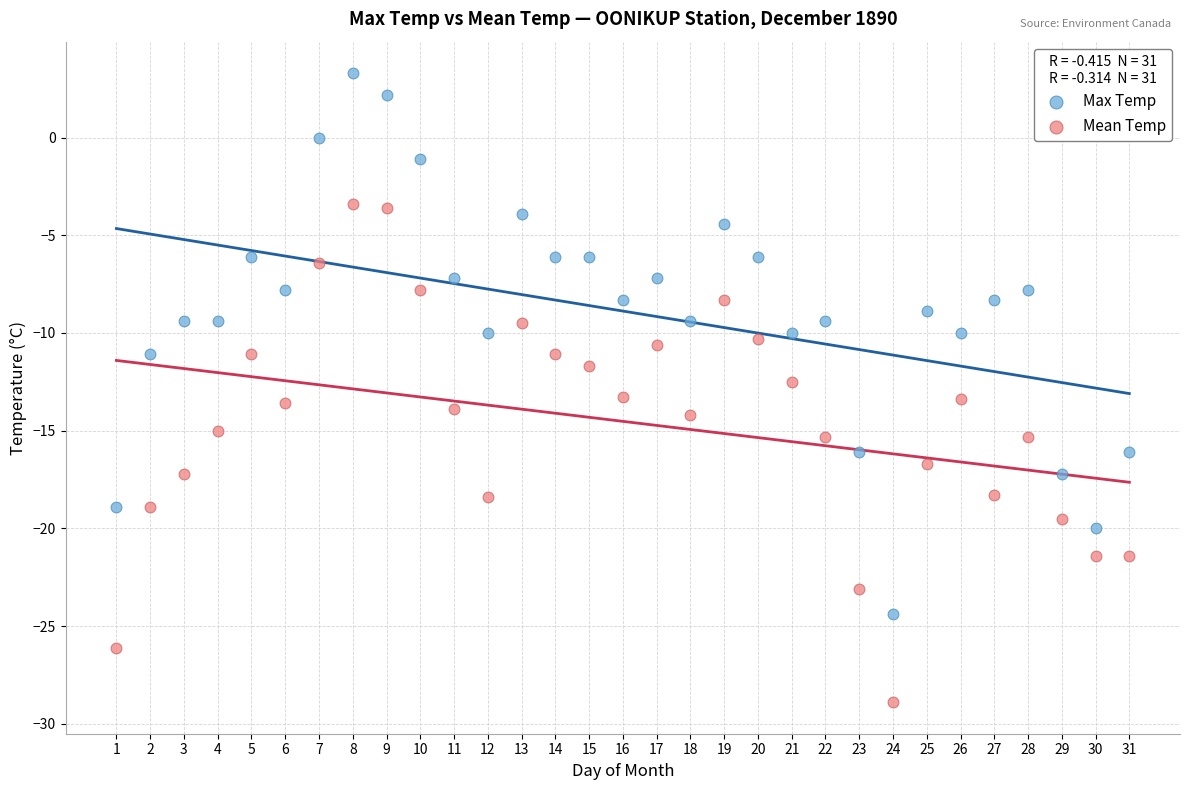

Which series reaches the maximum Y coordinate?

Max Temp